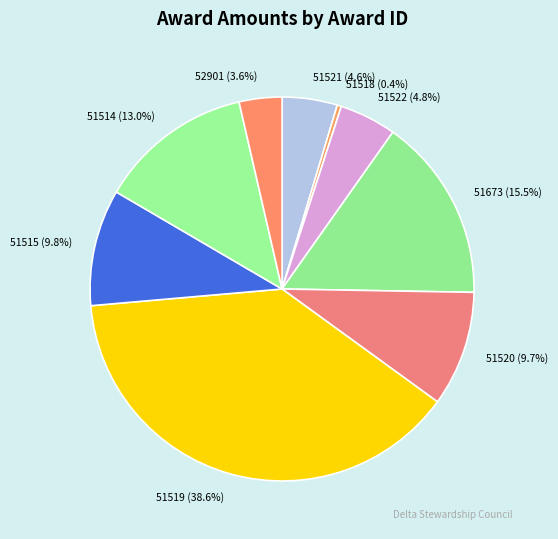

Is 52901 the majority of the pie?

No